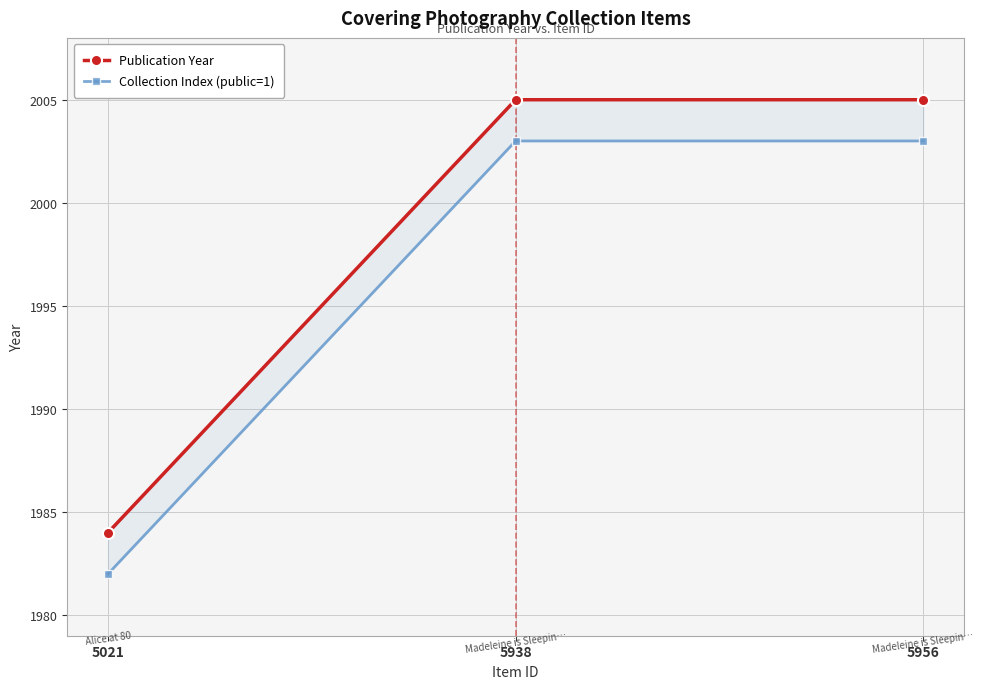

Which series has the largest range (max minus min)?

Publication Year